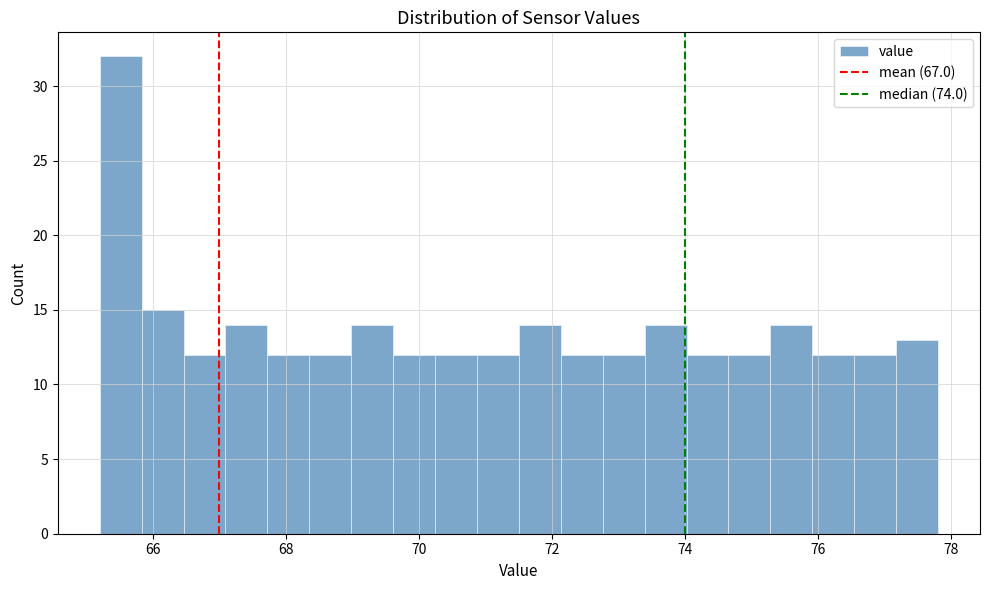

Around what value on the x-axis is the tallest bar? Give the approximate position of its centre, as read against the axis.

65.6